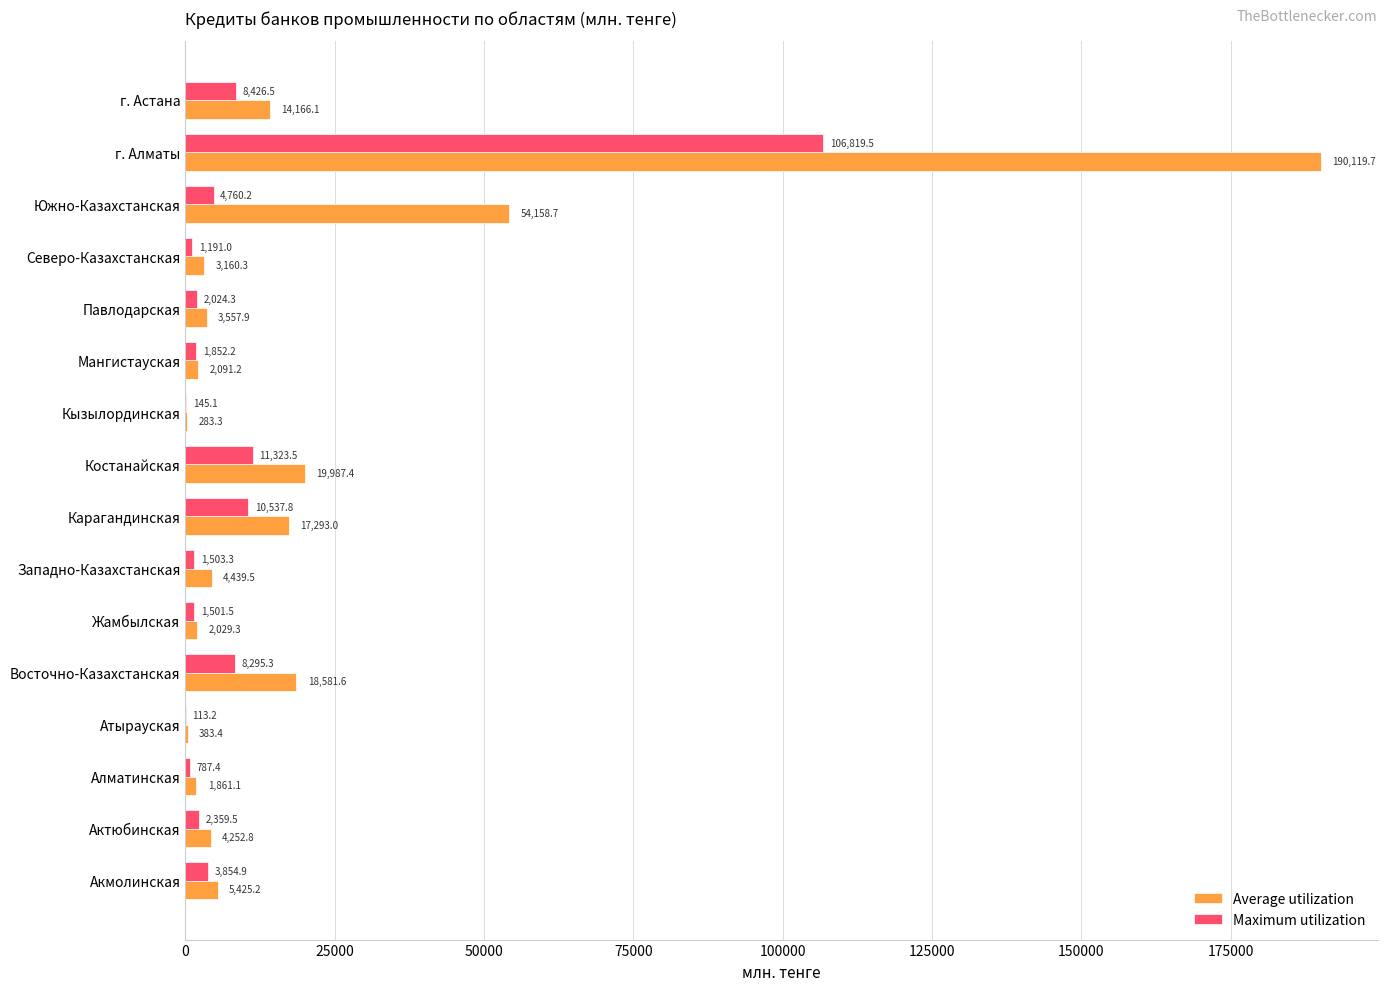

At which label is Maximum utilization closest to 53466?

Костанайская